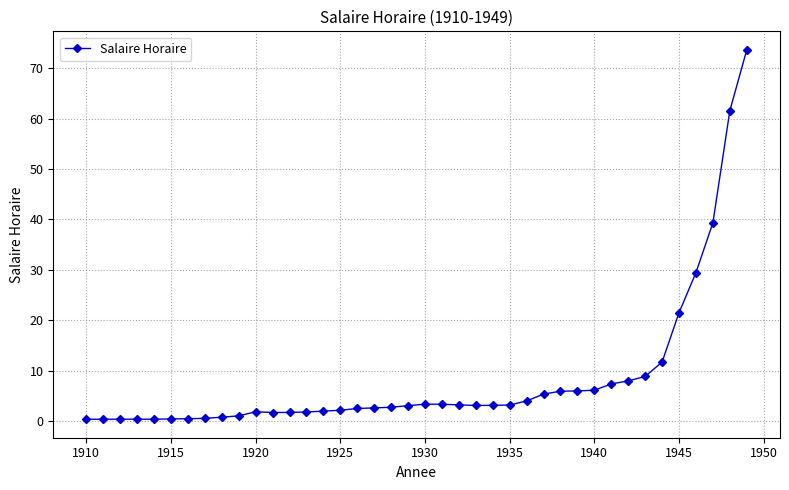

What is the value of the 33rd point from the left?

8.0